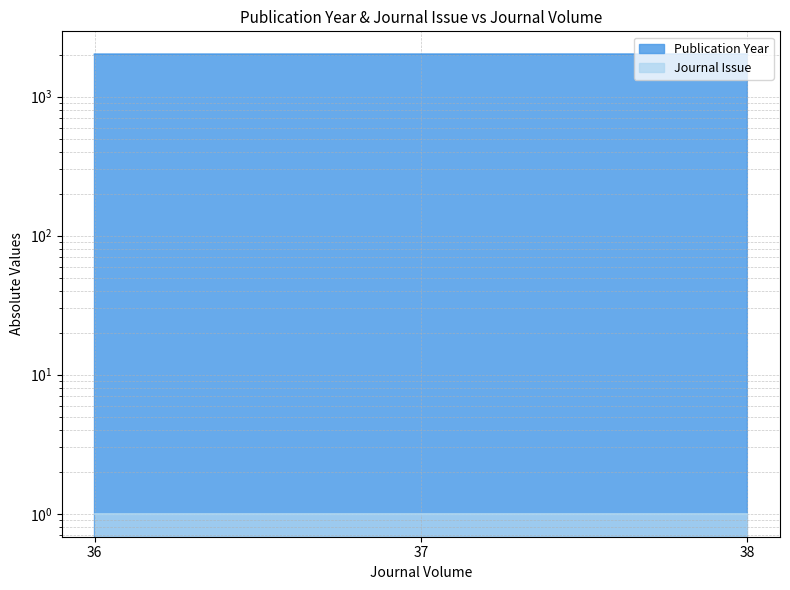

Which has a higher value, 37 or 38?

38